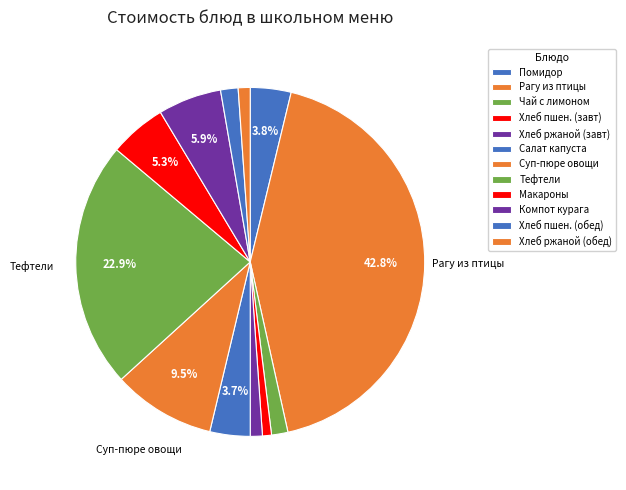

What is the largest slice in the pie chart?

РАГУ ИЗ ПТИЦЫ